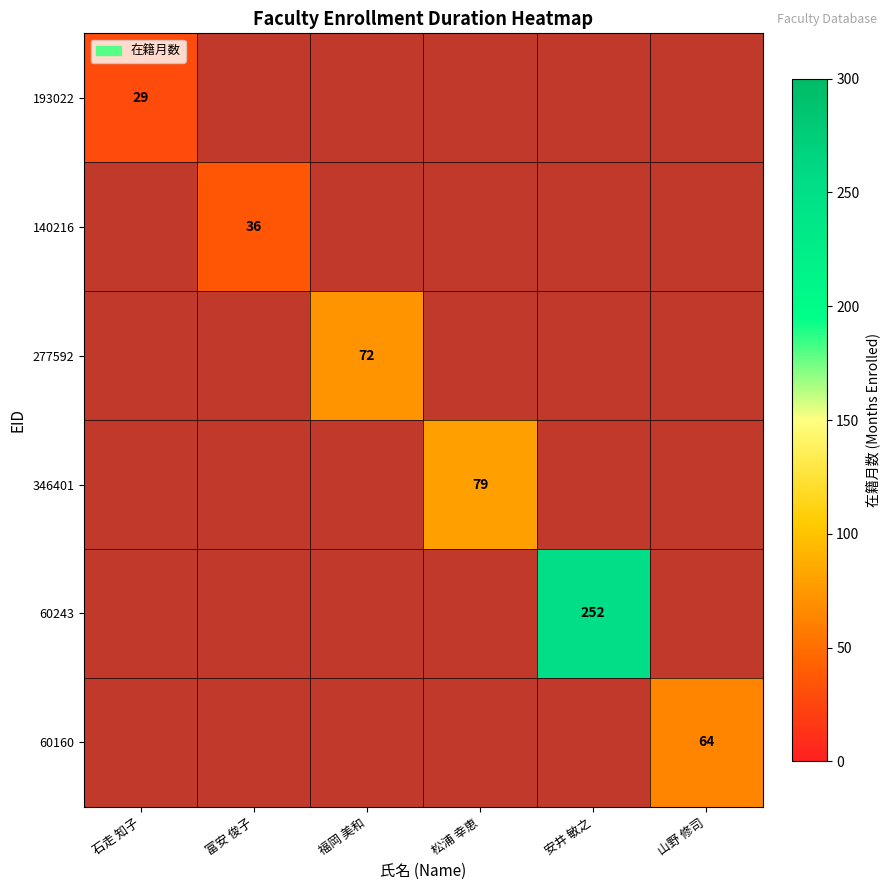

Which category has the highest value across all series?

安井 敏之